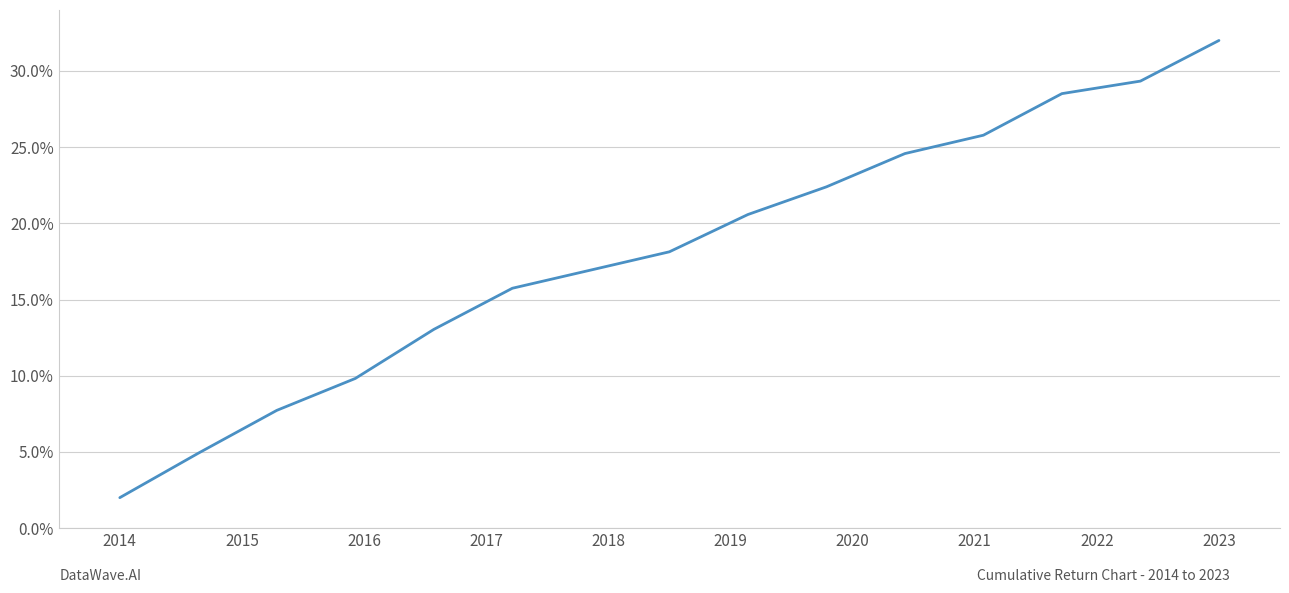

True or false: there are more than 2 points higher than both neighbors.

False